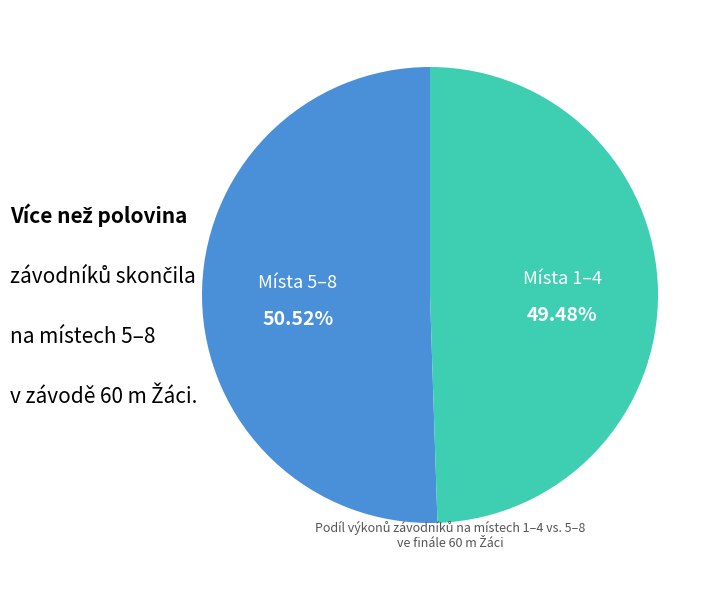

Rank the categories by value from lowest to highest.

Místa 1–4, Místa 5–8